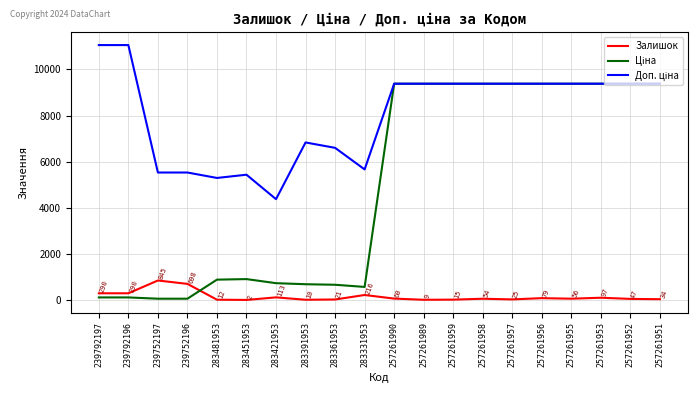

Is it true that Залишок equals 79.0 at 257261956?

True